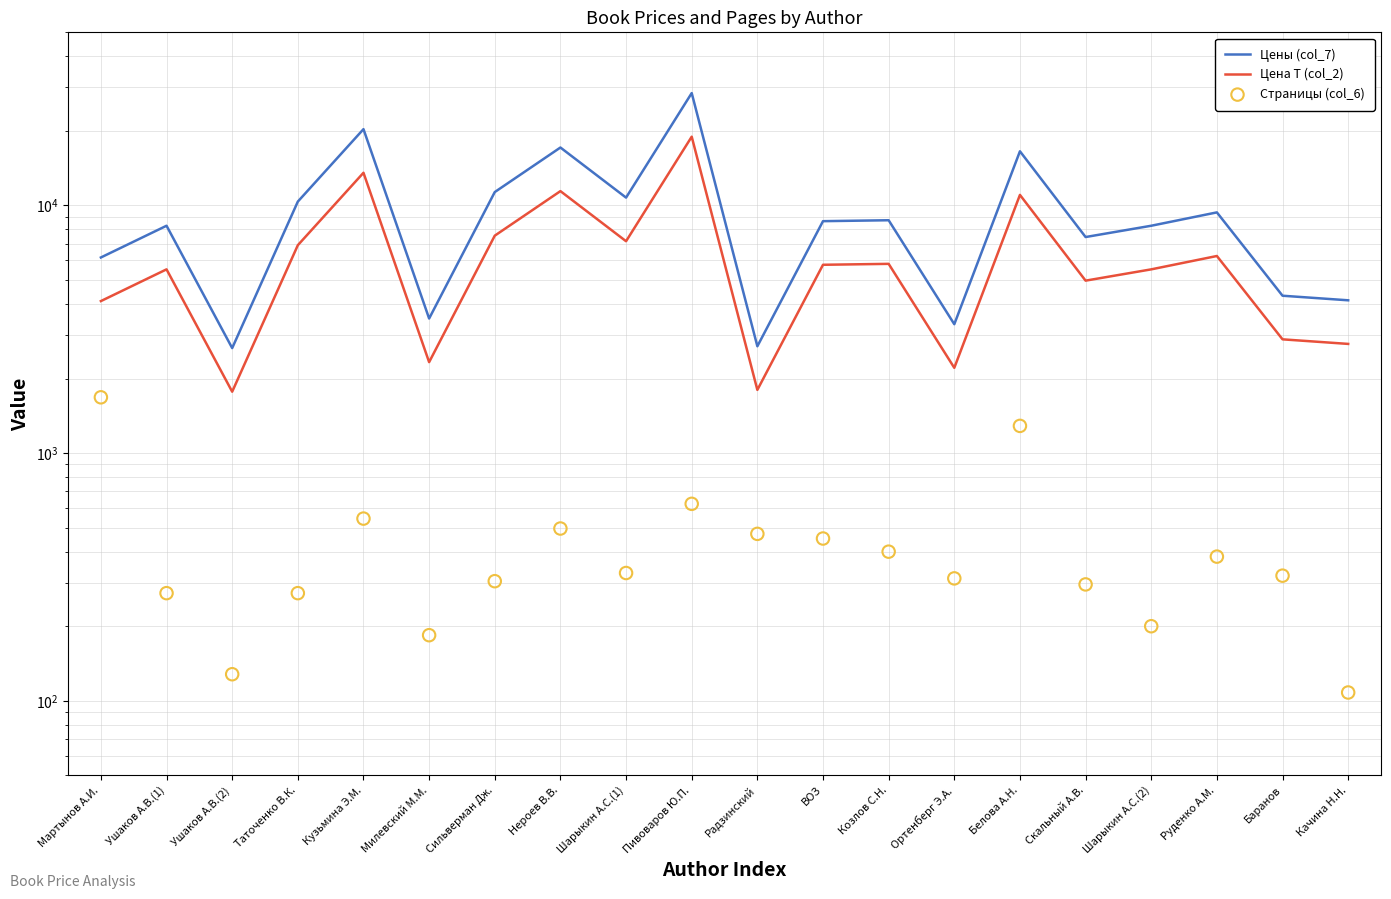

At how many categories does at least one series exceed 5006?

14